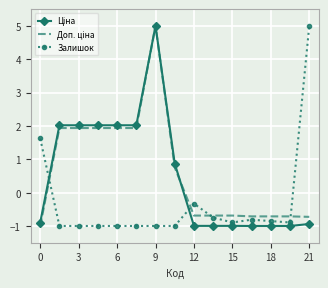

What is the greatest value displayed?

5.0